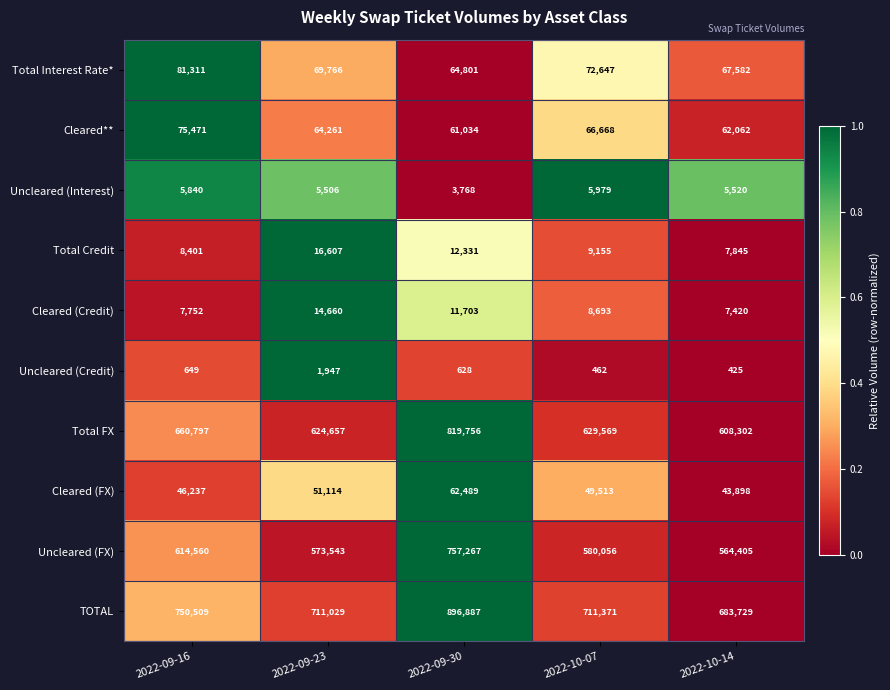

Is the value of Uncleared (FX) at 2022-10-14 greater than the value of Total Credit at 2022-09-16?

Yes